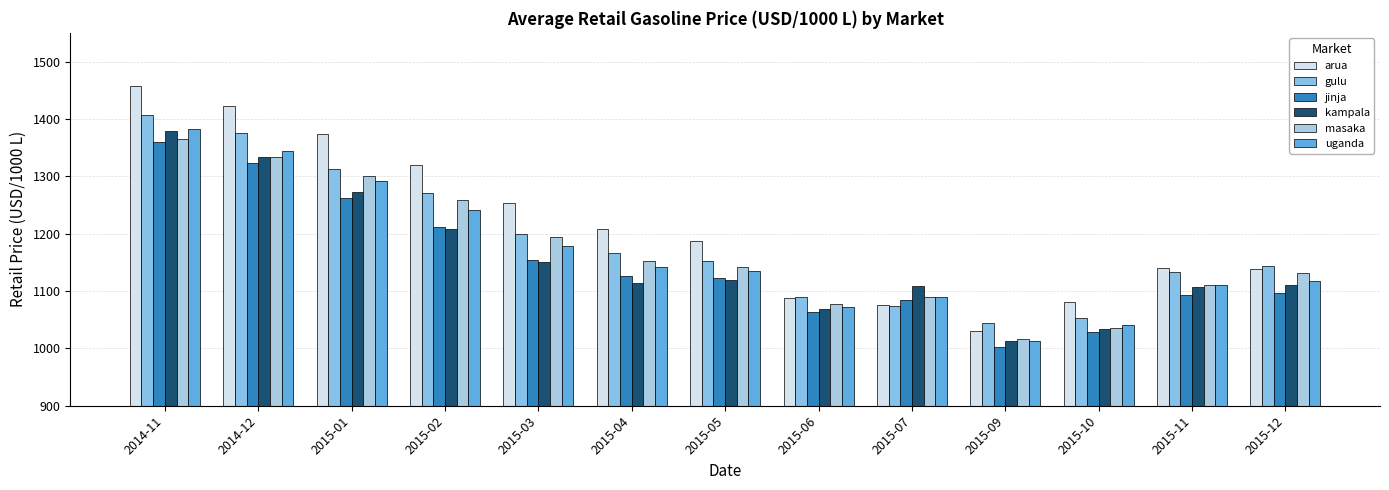

What is the greatest value displayed?

1457.7